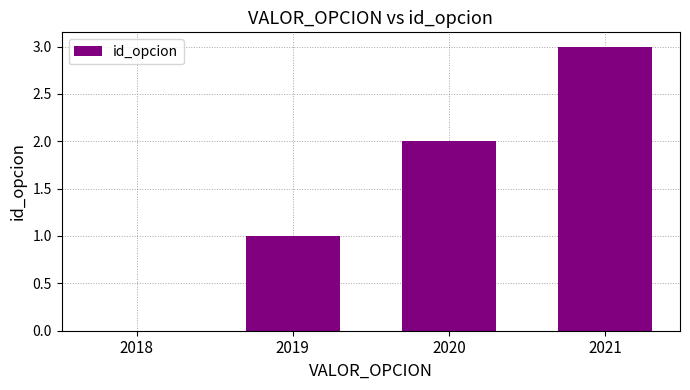

What is the maximum value shown in the chart?

3